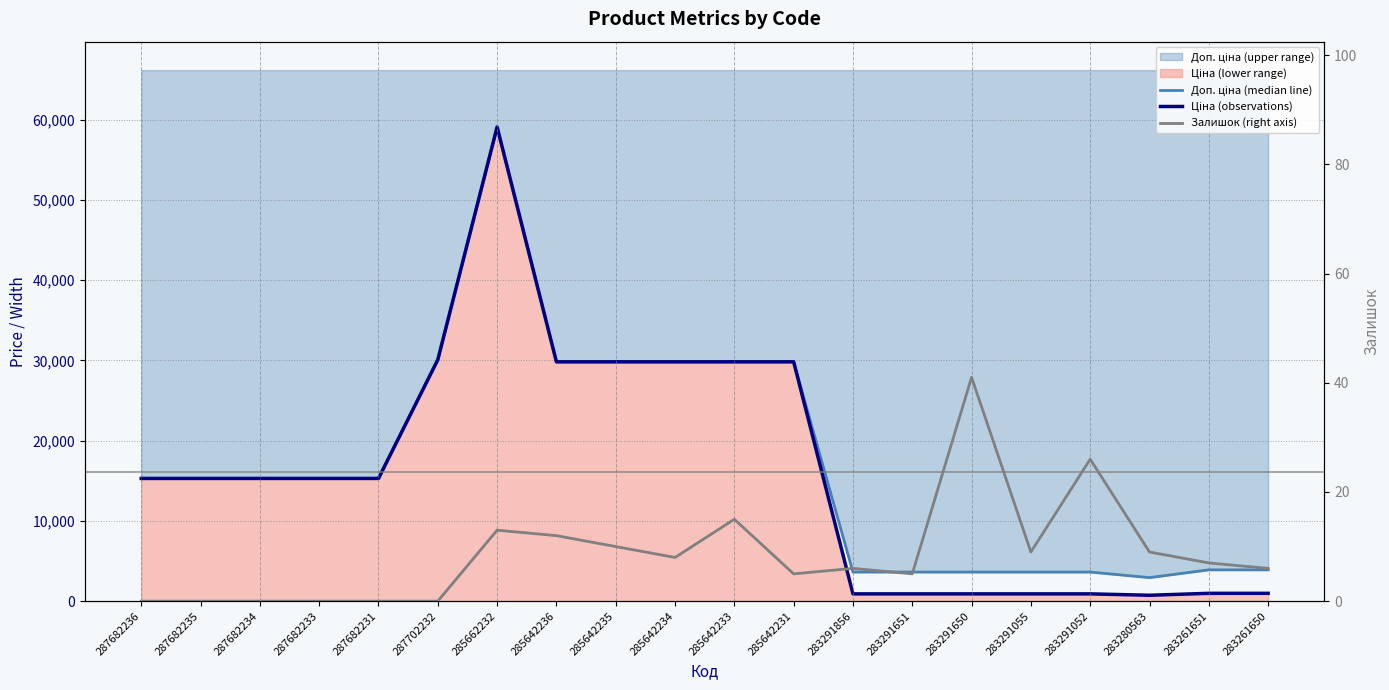

Where is the first local maximum for Доп. ціна (median line)?

285662232